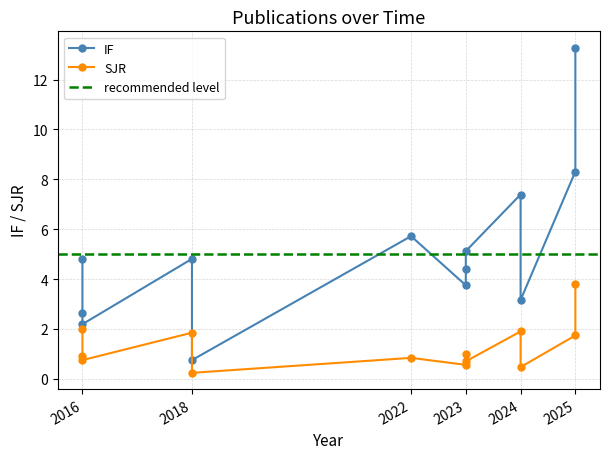

Which label corresponds to the smallest value in the chart?

2018